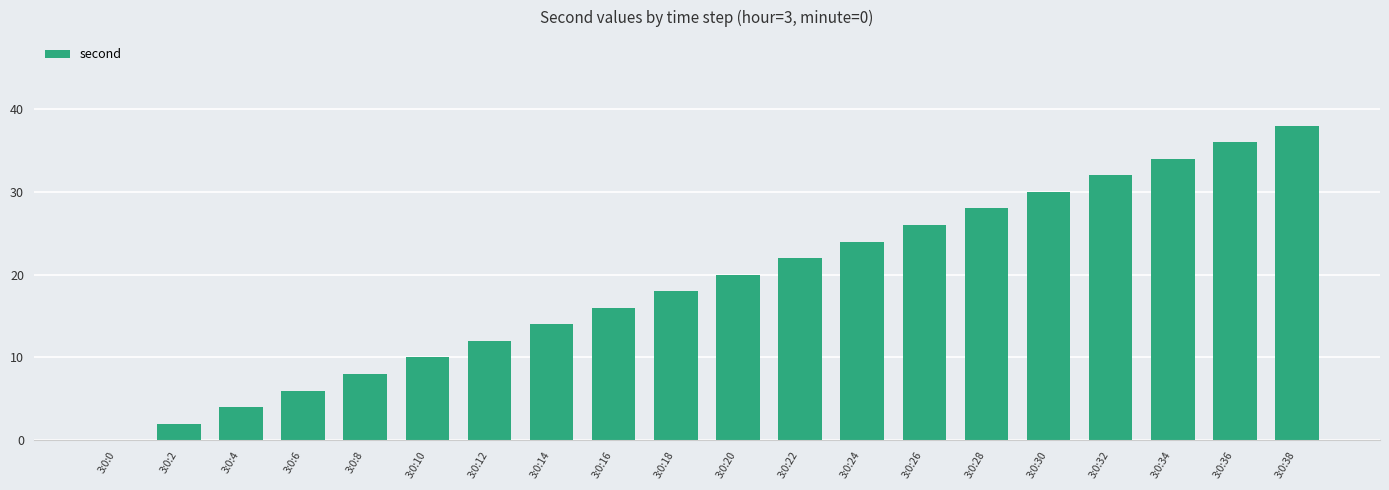

Which category has the highest value across all series?

3:0:38